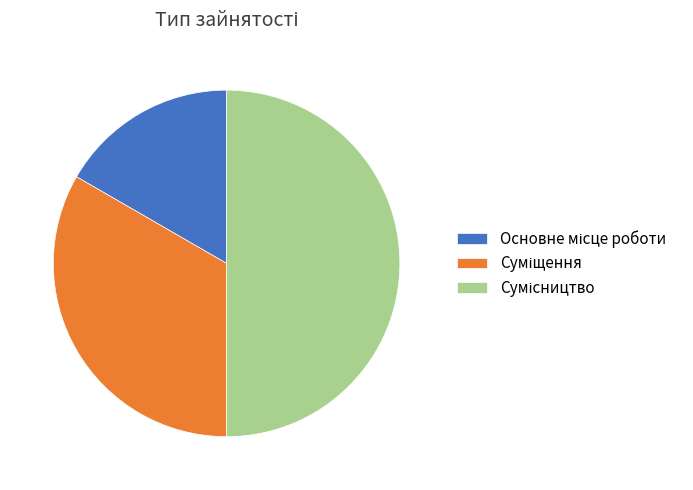

To the nearest percent, what is the combined percentage of Основне місце роботи and Суміщення?

50%